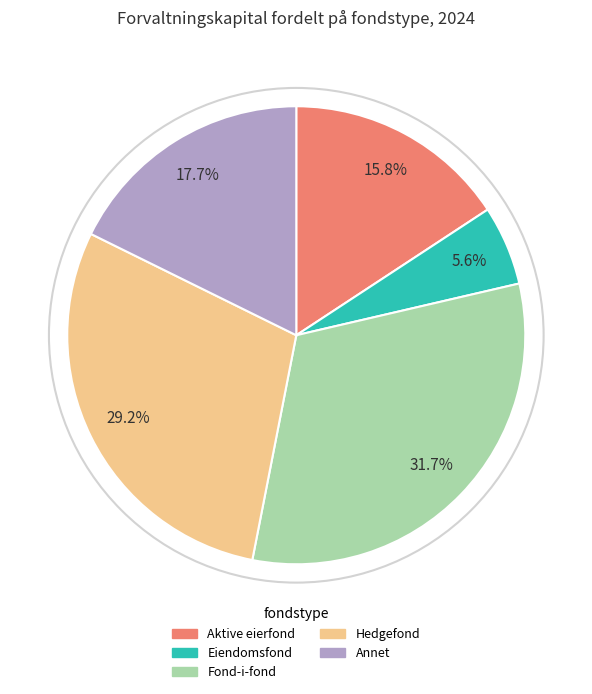

What percentage is the Fond-i-fond slice, to the nearest percent?

32%